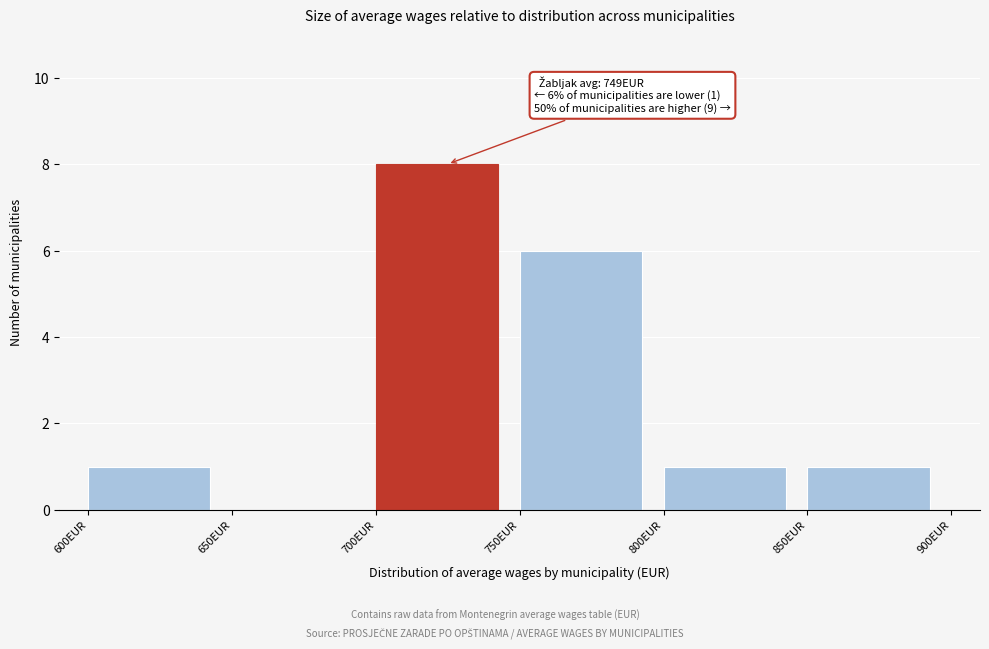

Over which range of the x-axis is the bar tallest?

700 to 750